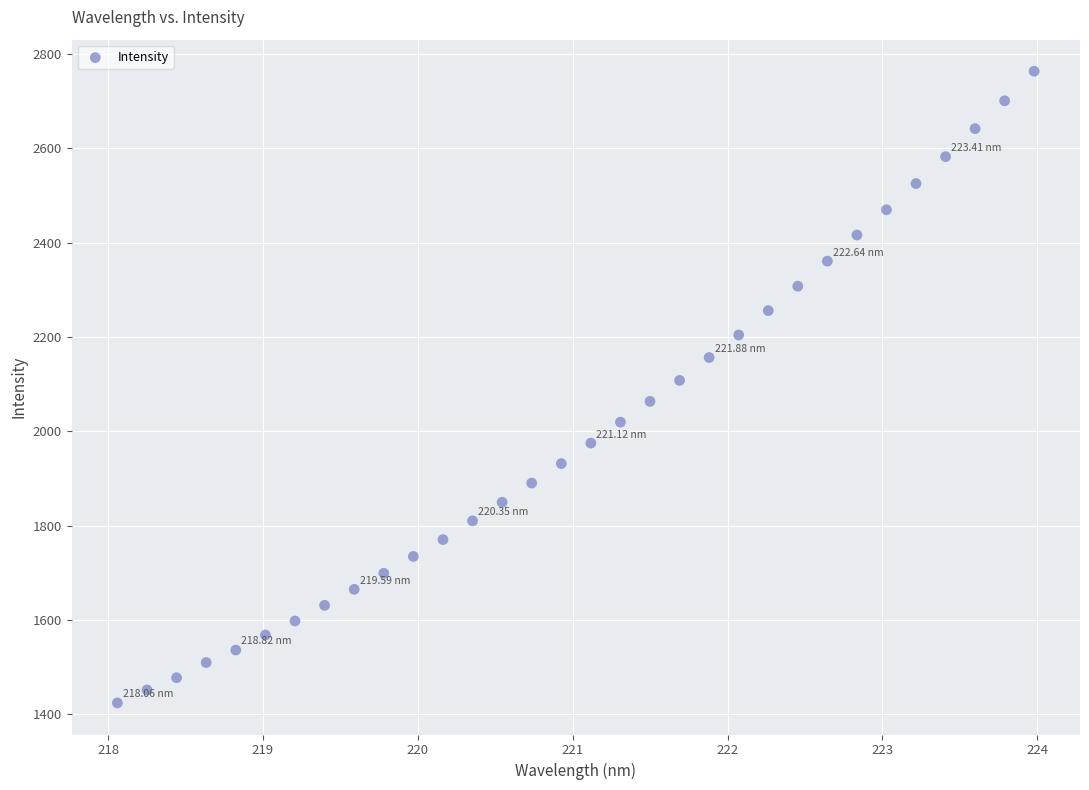

What is the range of X values (max minus min)?

5.9